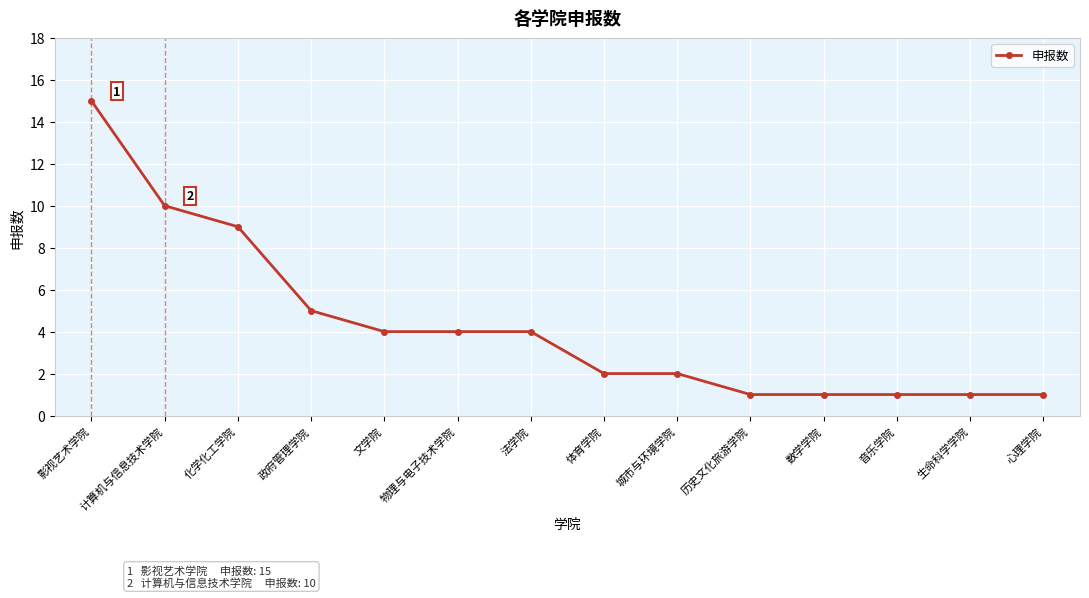

What is the label of the 14th point from the left?

心理学院